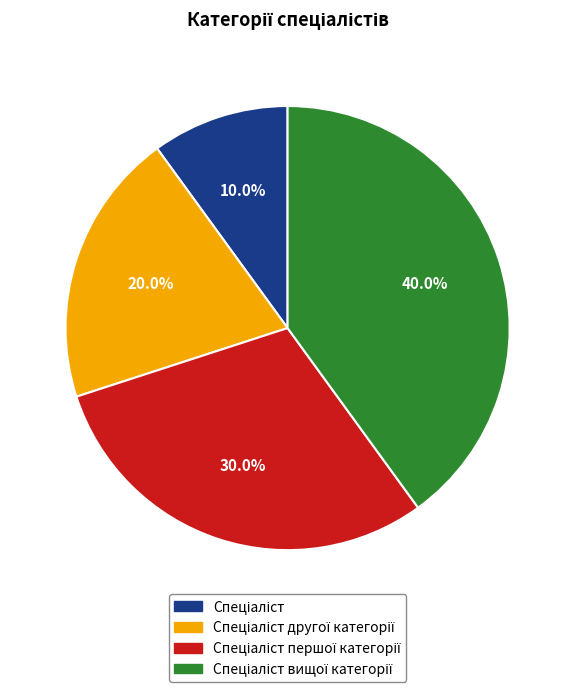

Does any single category account for the majority?

No